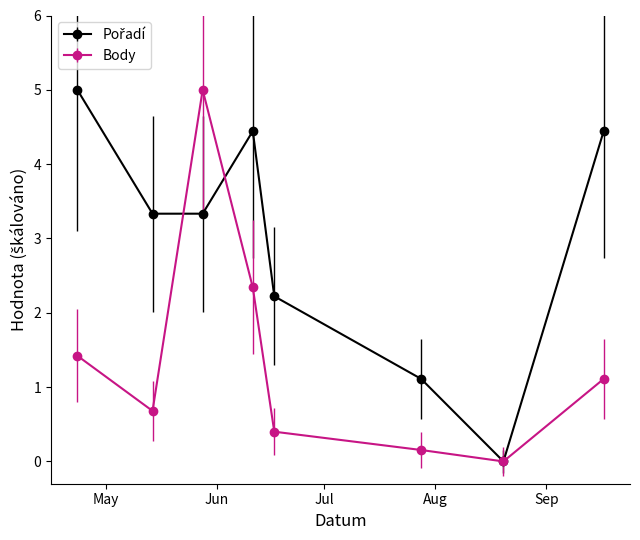

What is the difference between the second highest and second lowest values in the Body series?

2.2